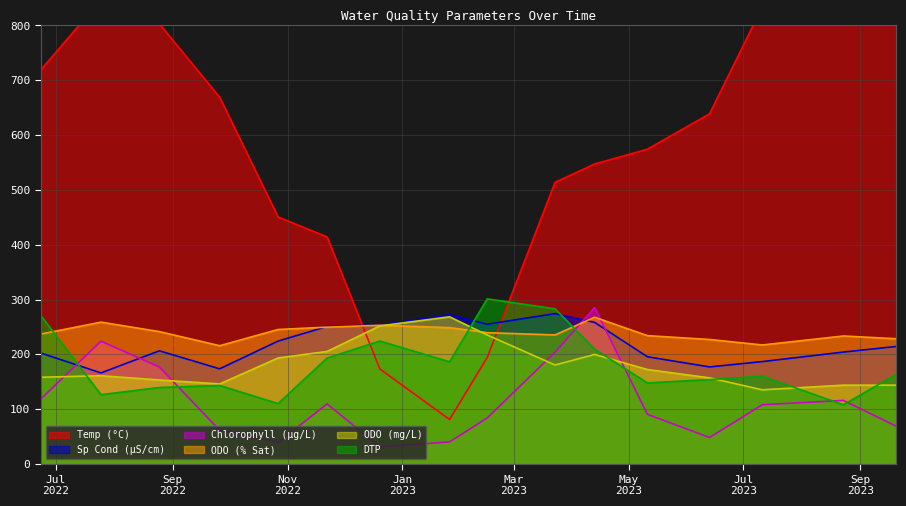

Is the value of DTP at 2023-09-20 greater than the value of ODO (% Sat) at 2023-09-20?

No